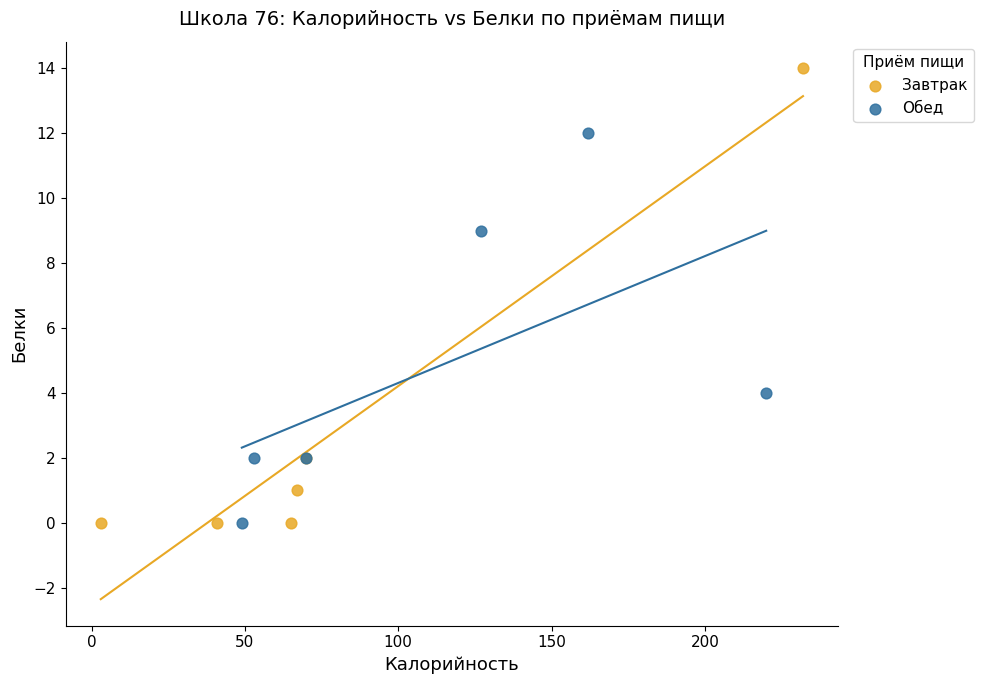

Which series has the widest spread of Y values?

Завтрак